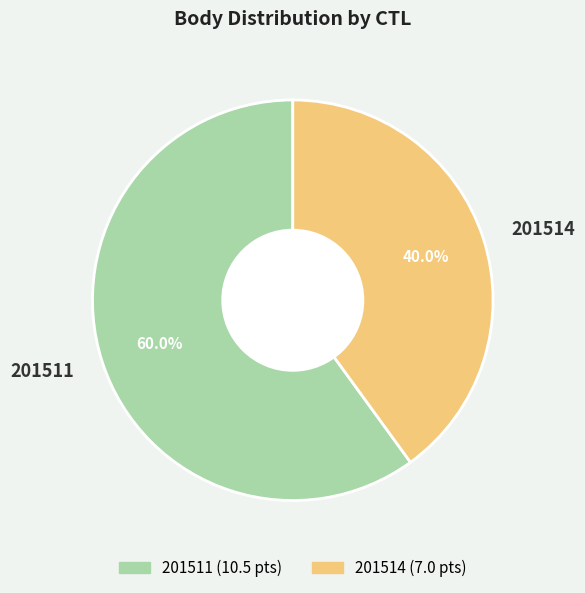

What is the ratio of the value at 201514 to the value at 201511?

0.7